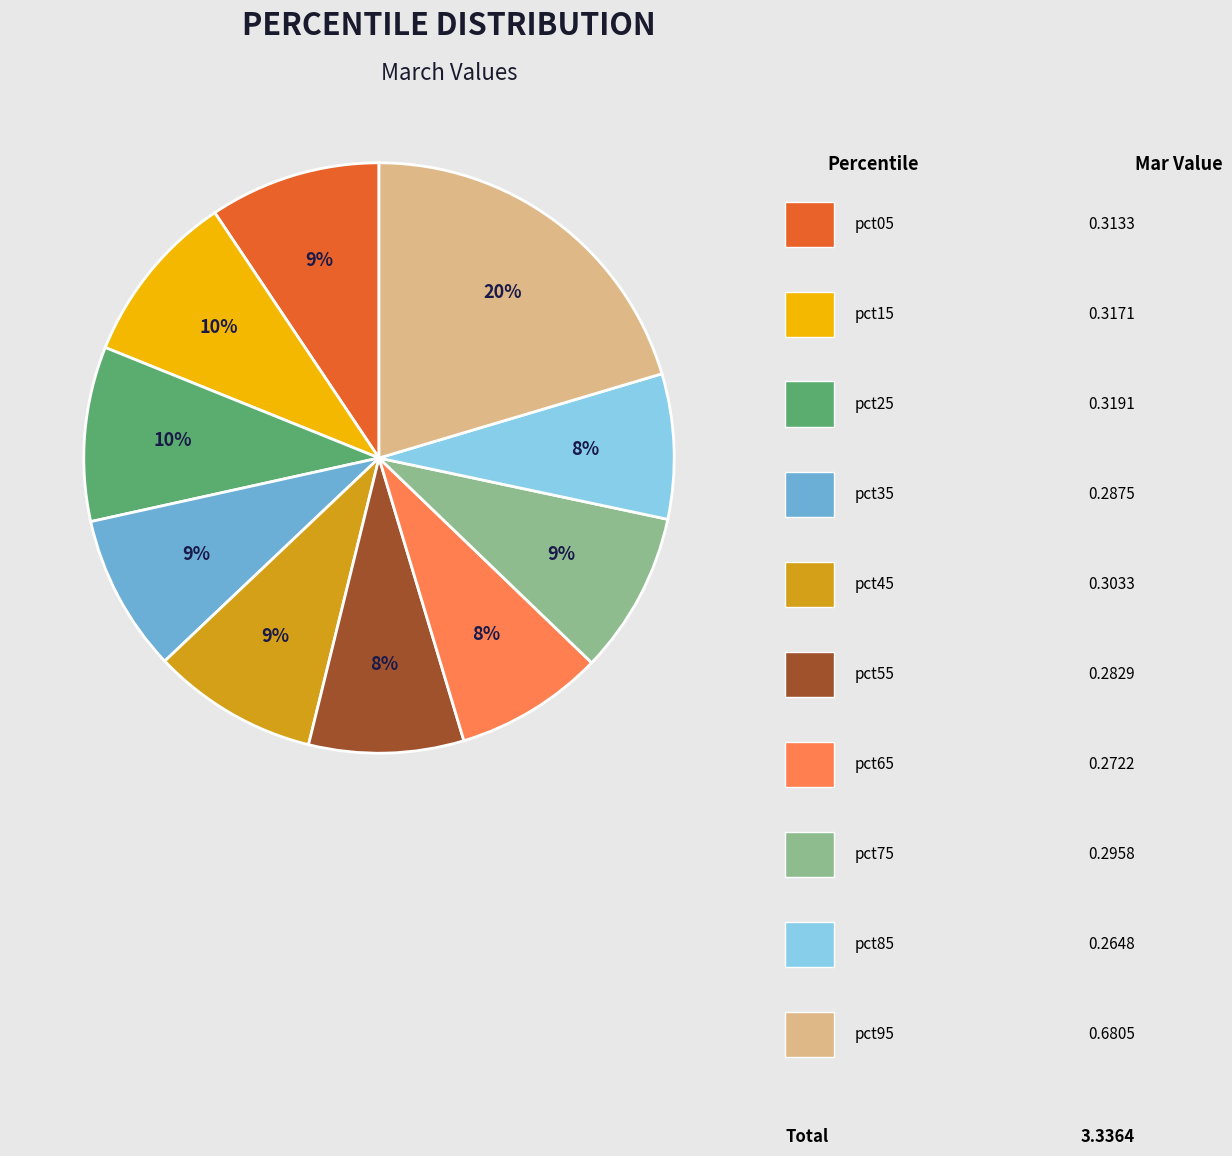

Is there any slice that represents more than half of the pie?

No